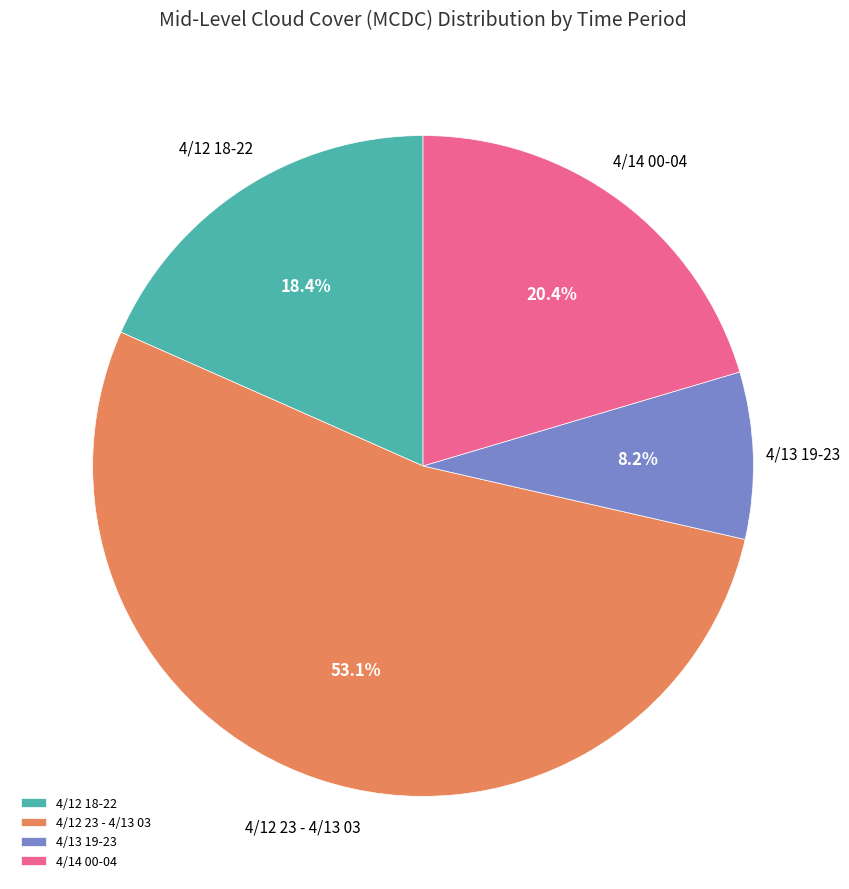

To the nearest percent, what is the average slice percentage?

25%